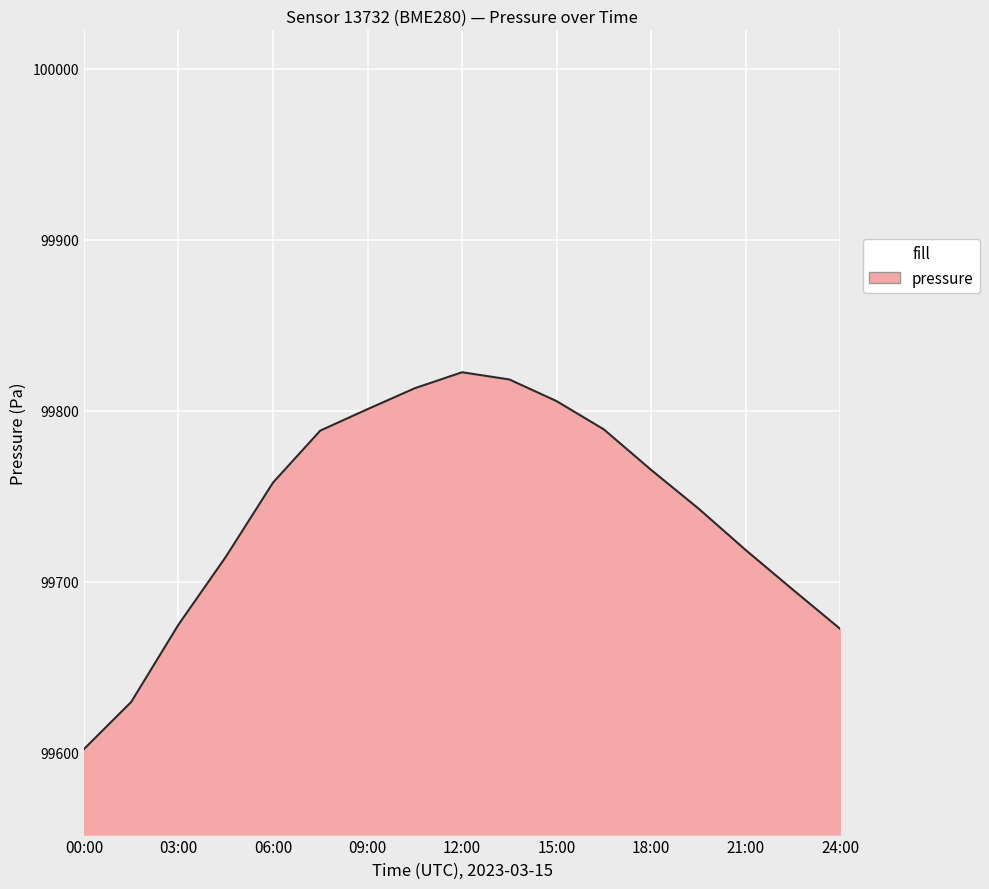

How many interior local peaks (higher than both neighbors) does the data have?

1